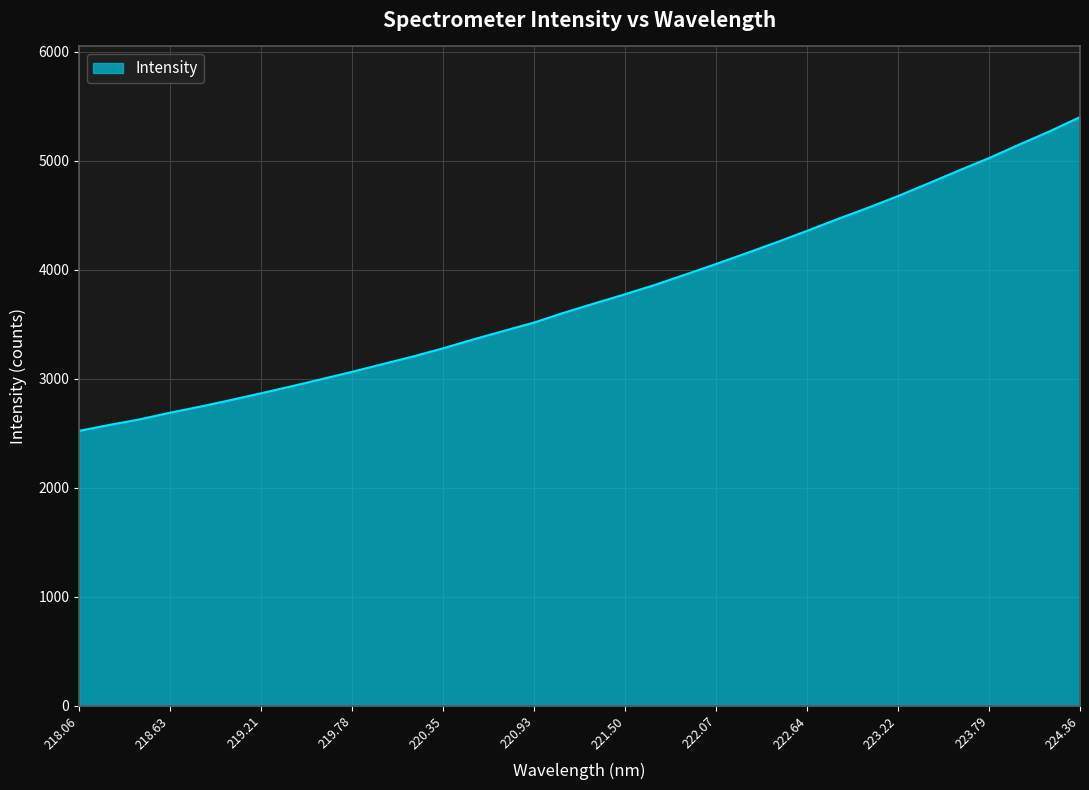

Count the number of values greater than 3691.

17